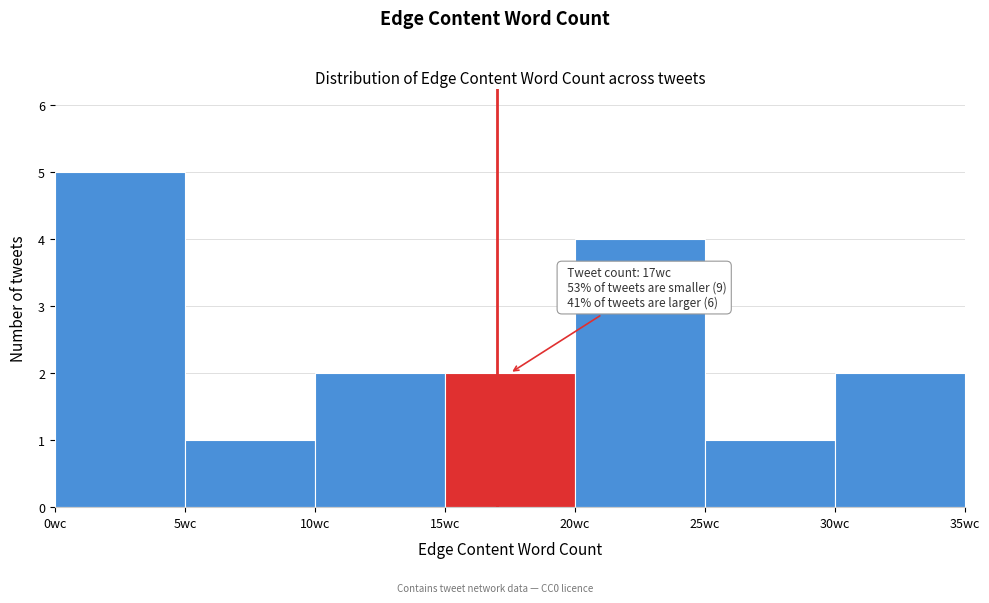

Which range on the x-axis has the tallest bar?

0 to 5